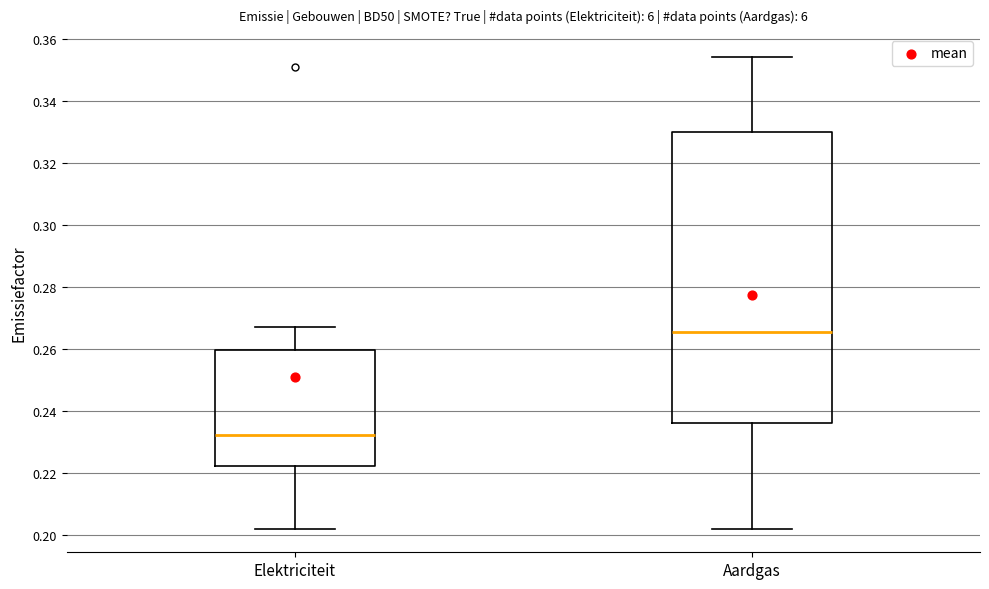

Which box is the tallest, from its lower edge to its upper edge?

Aardgas